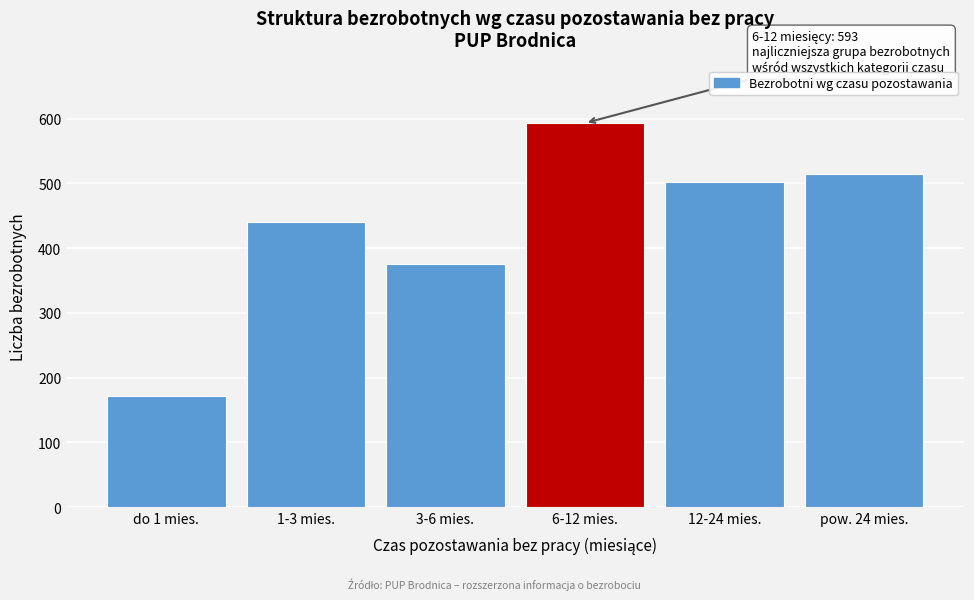

Reading right to left, extract all data points from this chart.

515	502	593	375	441	171